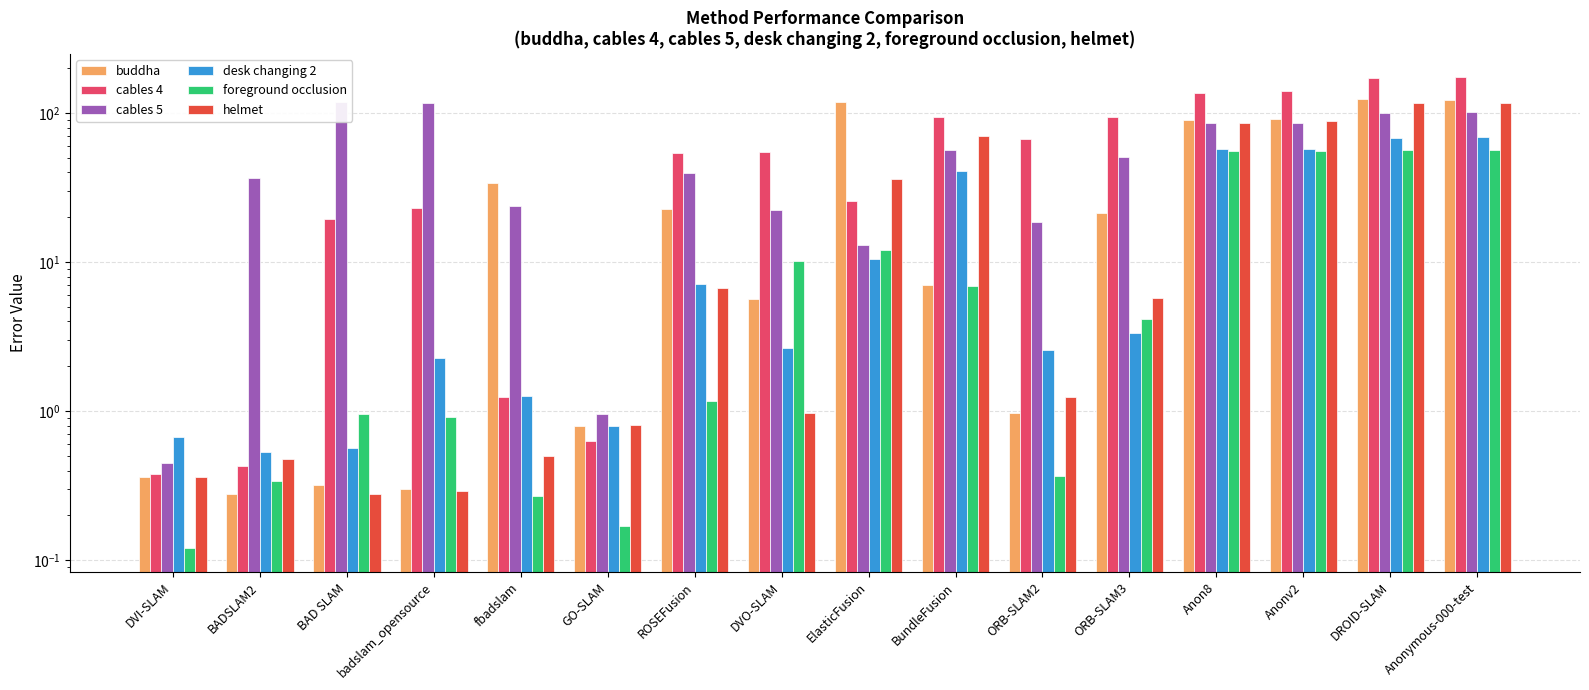

What is the sum of the foreground occlusion values at ORB-SLAM2 and fbadslam?

0.6